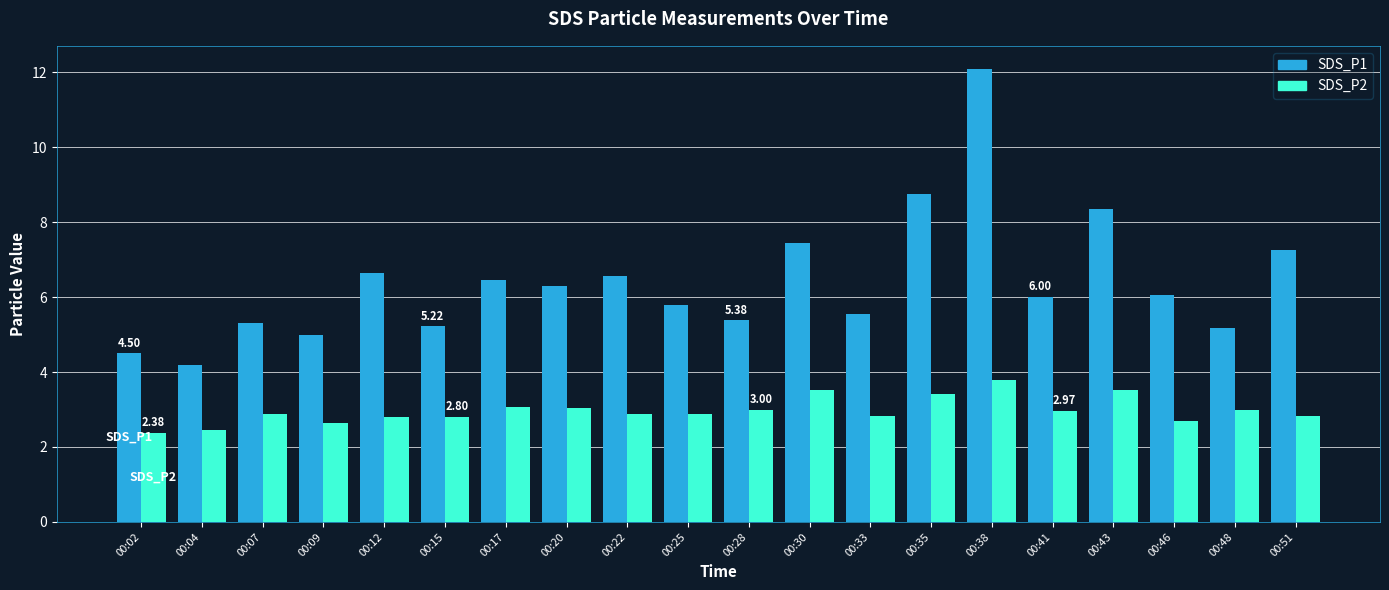

List the series in order of their peak value, highest first.

SDS_P1, SDS_P2